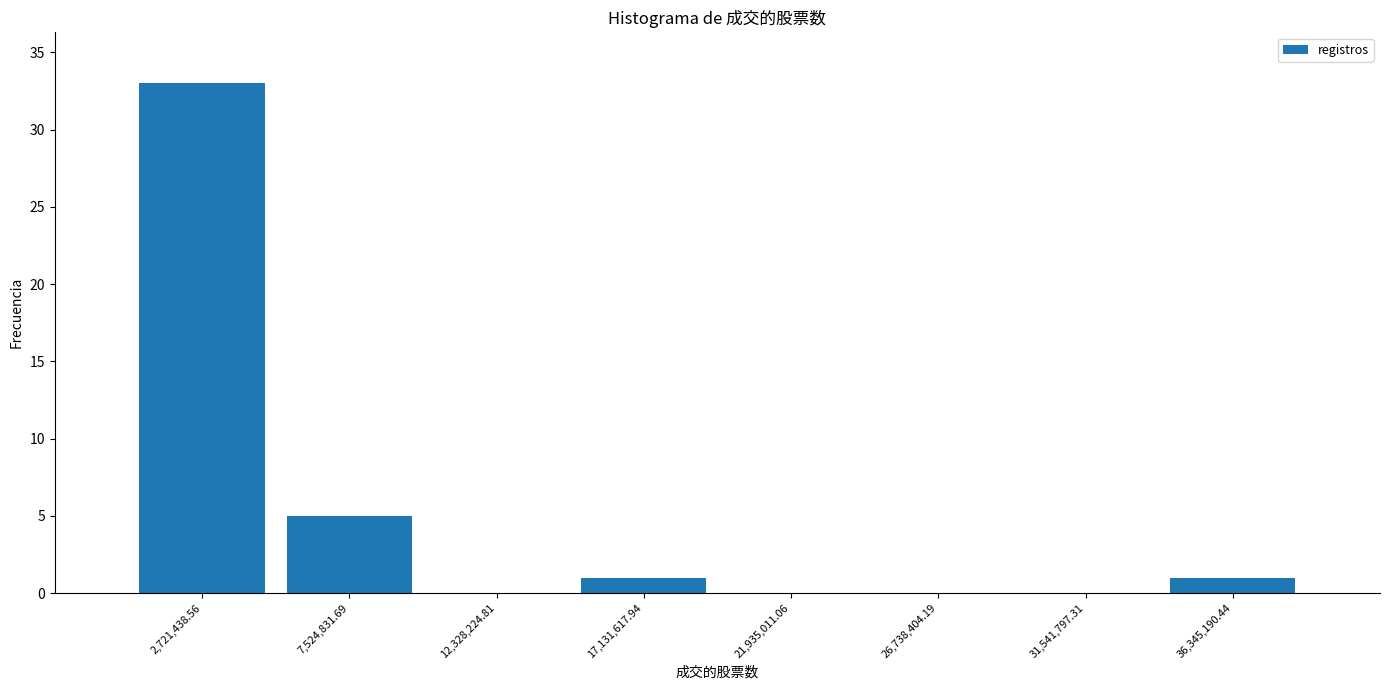

Over which range of the x-axis is the bar tallest?

500000 to 5000000